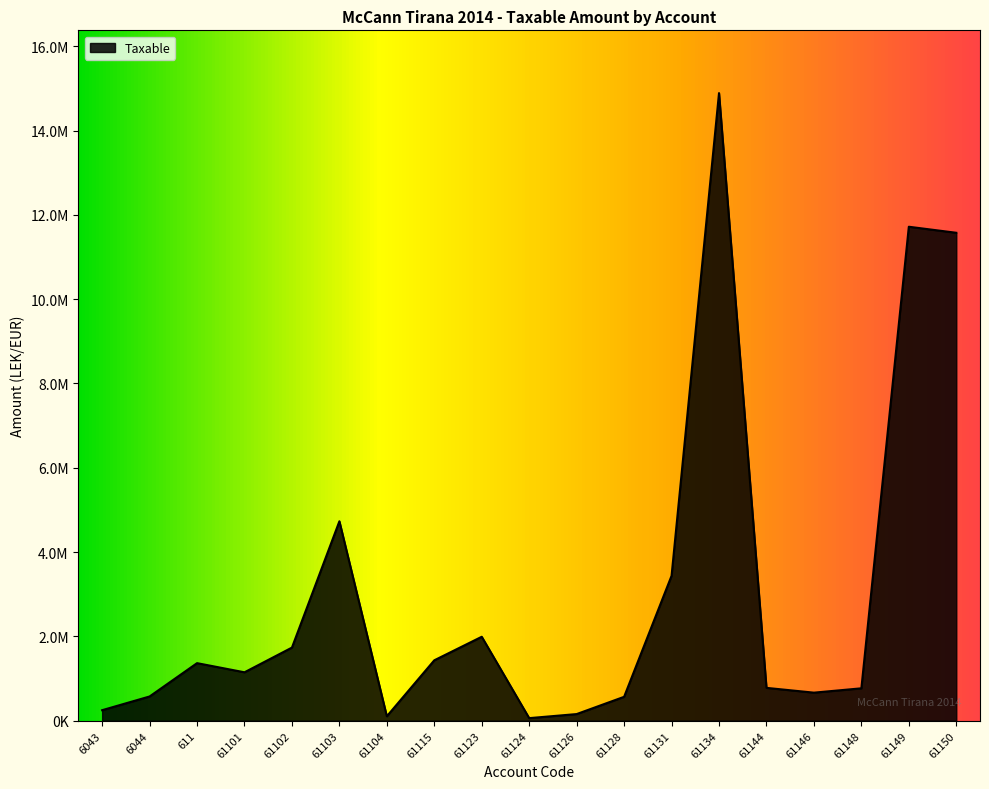

Read the value at 6044.

575296.9